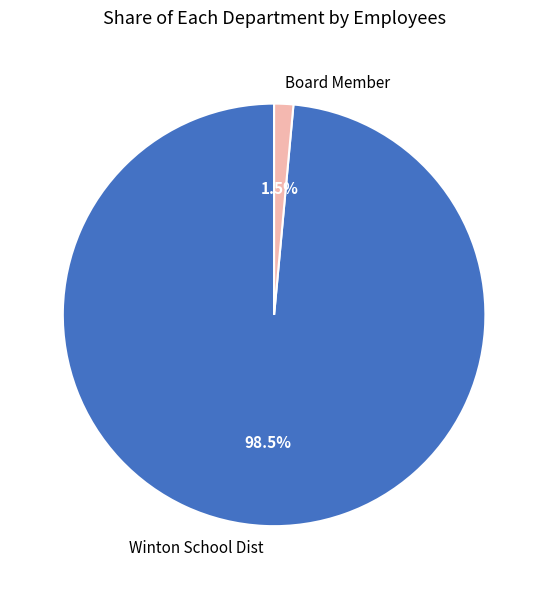

Is it true that Board Member is 11% of the pie?

False